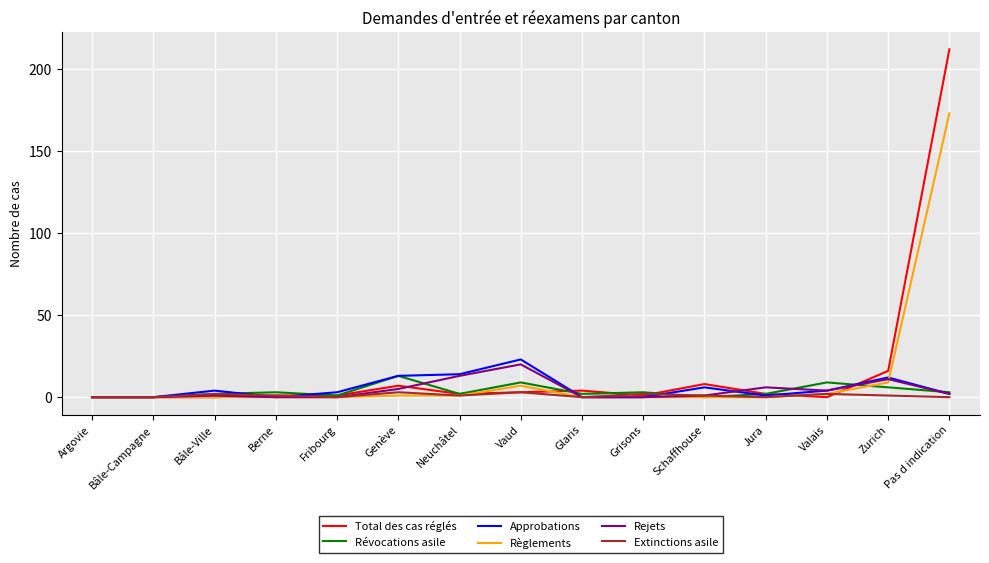

The value of Approbations at Zurich is 5. True or false?

False